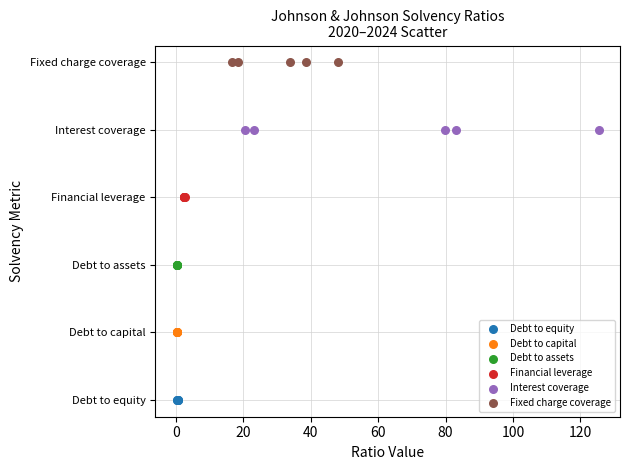

What are all the series names shown in the legend?

Debt to equity, Debt to capital, Debt to assets, Financial leverage, Interest coverage, Fixed charge coverage